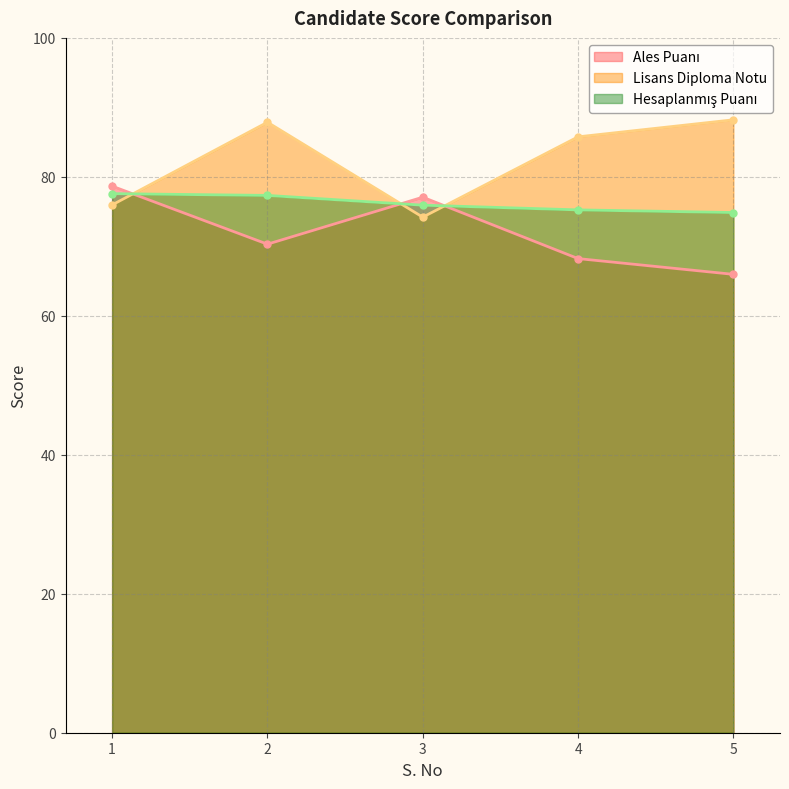

Where is Lisans Diploma Notu nearest to the value 81?

4